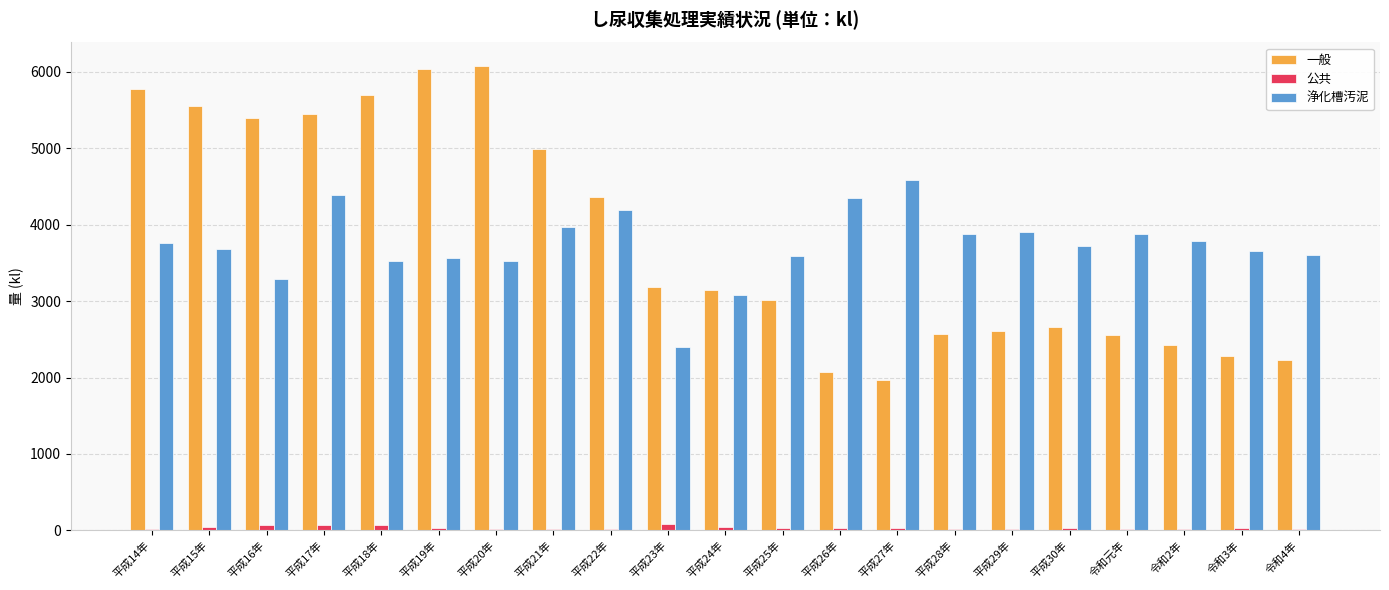

How many groups of bars are there?

21